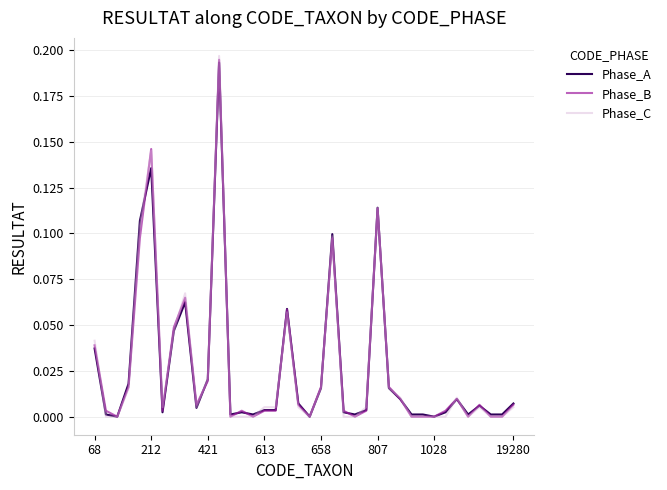

Which series has the largest range (max minus min)?

Phase_C